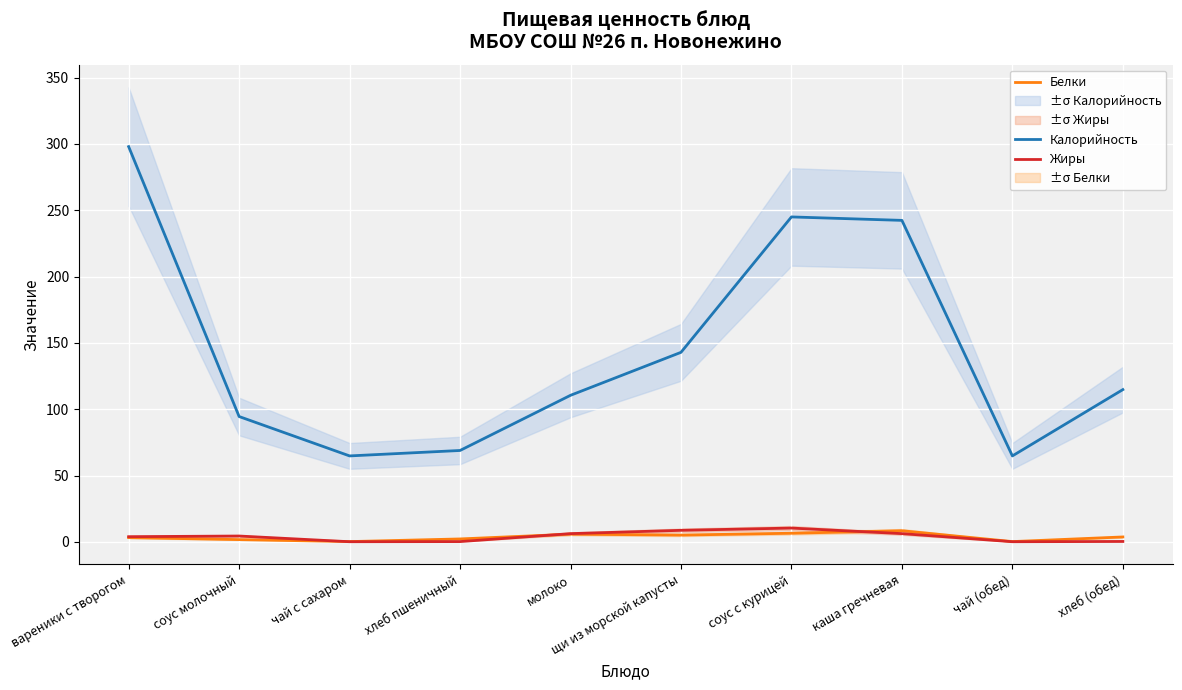

The value of Белки at молоко is 5.8. True or false?

True